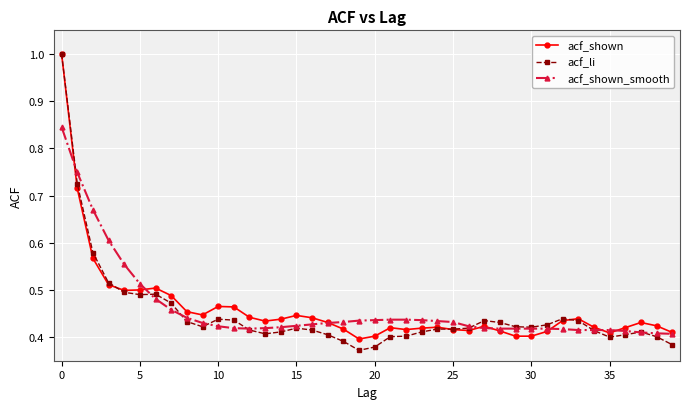

What is the maximum value shown in the chart?

1.0